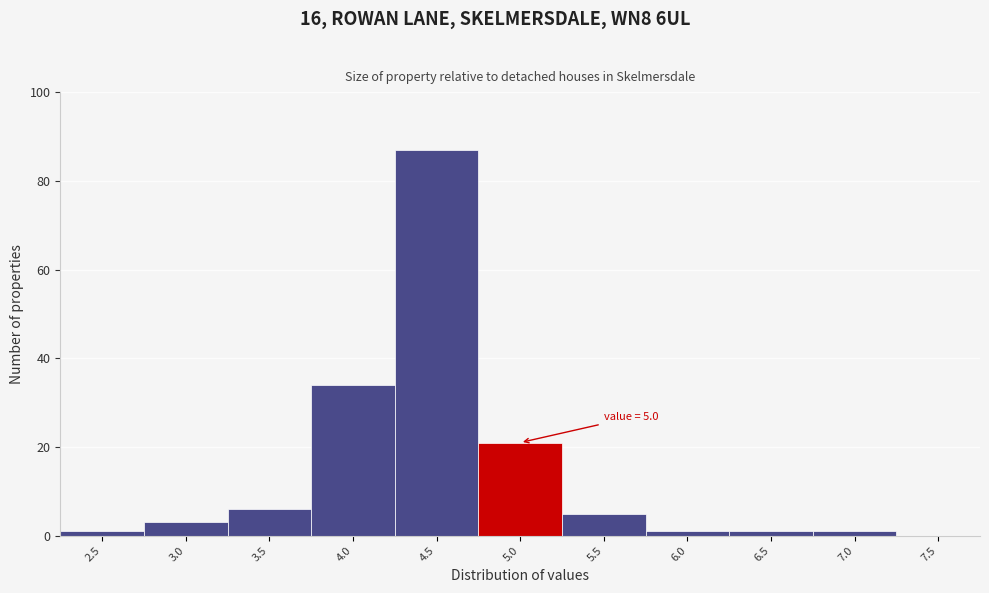

Reading left to right, what are all the values shown in this chart?

2.5=1	3.0=3	3.5=6	4.0=34	4.5=87	5.0=21	5.5=5	6.0=1	6.5=1	7.0=1	7.5=0